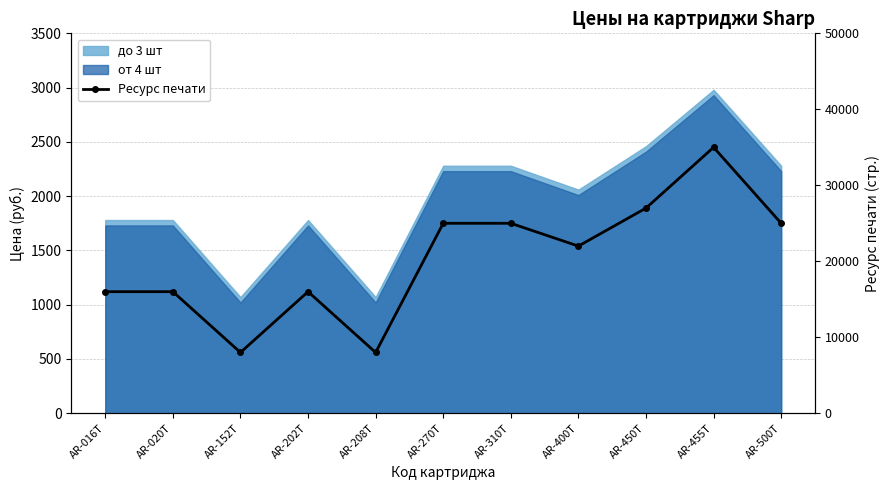

How many interior local peaks (higher than both neighbors) does the data have?

2